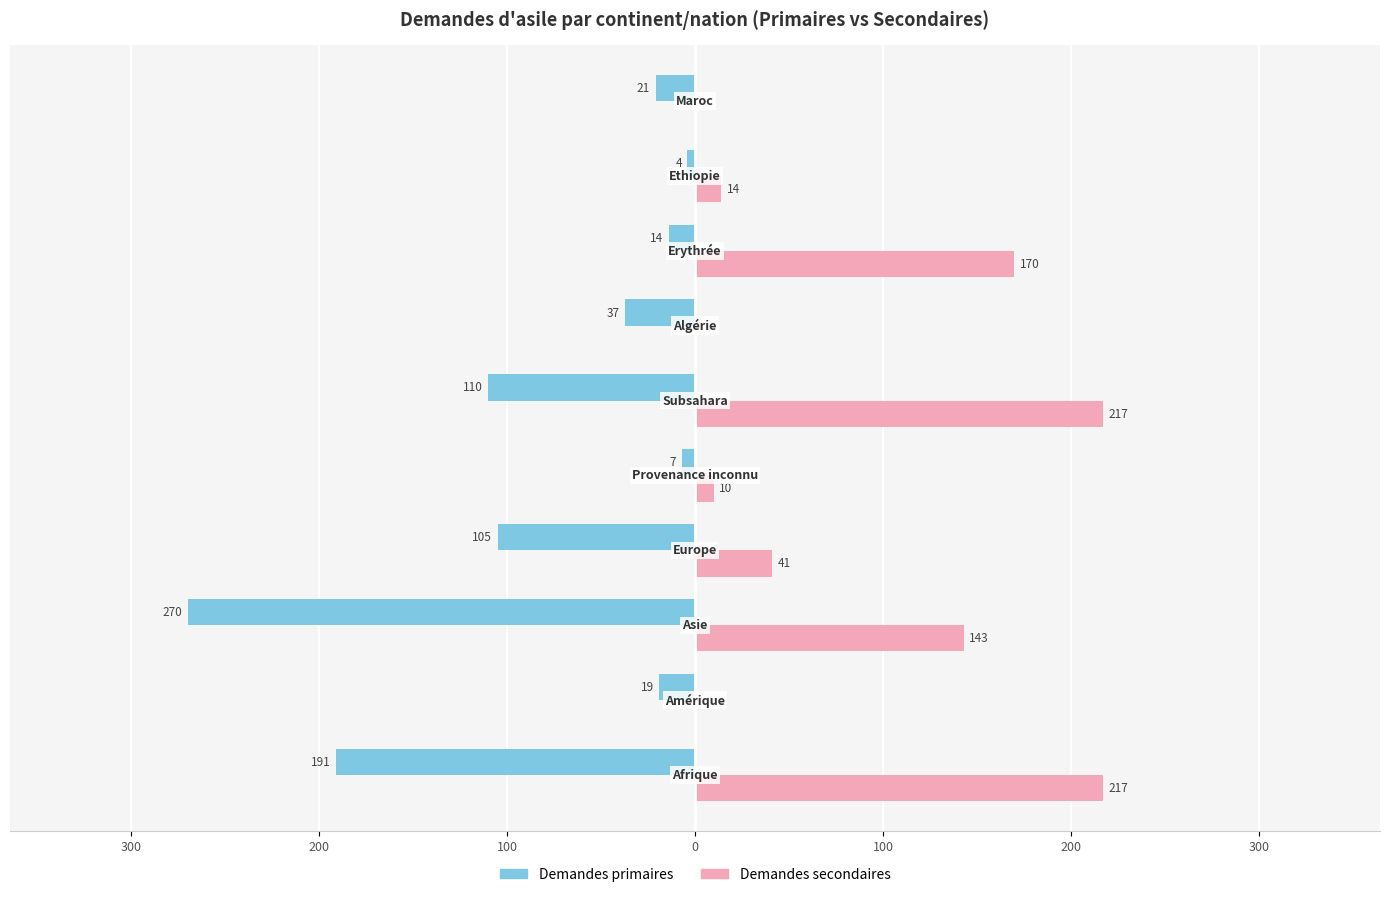

What is the average value of the Demandes primaires series?

-78